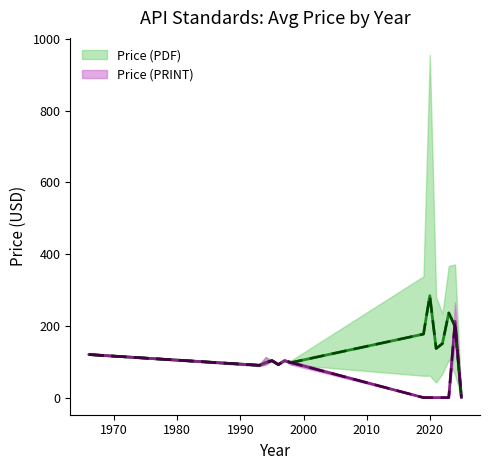

Is it true that Price (PRINT) equals 212.5 at 2024?

True